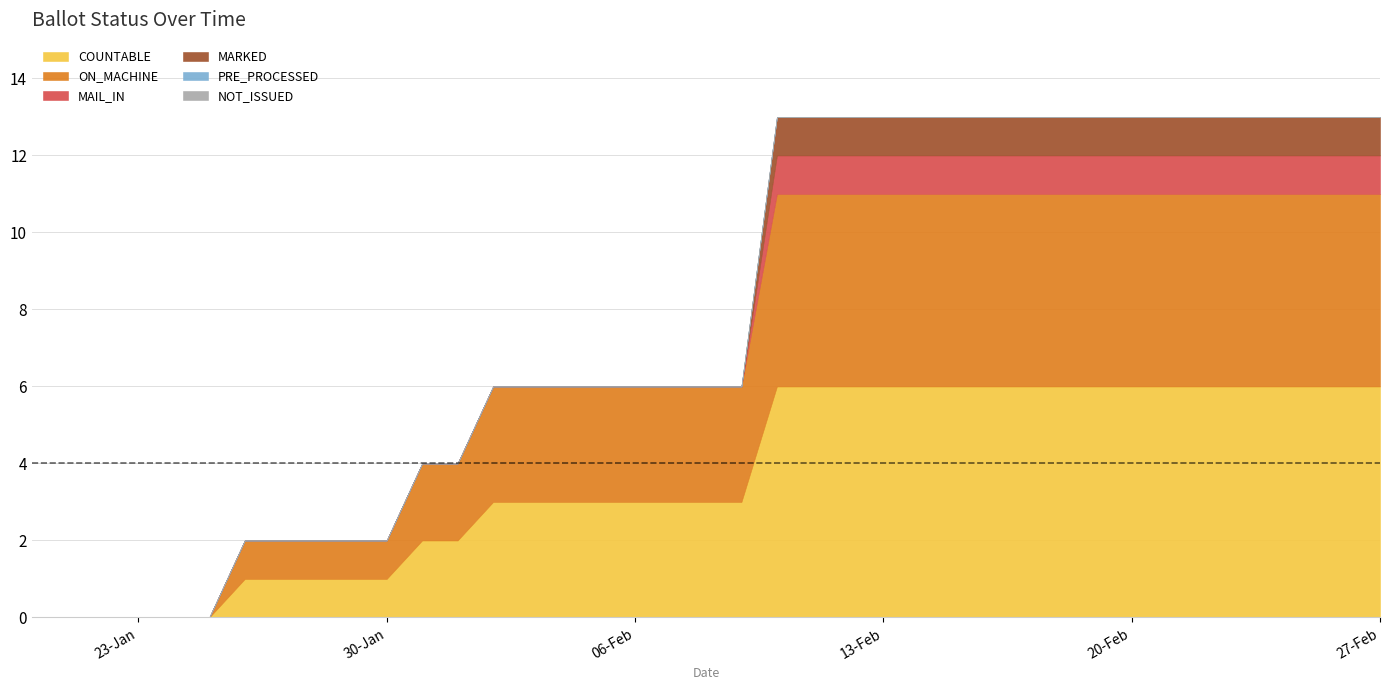

True or false: MAIL_IN and MARKED intersect in this chart.

False